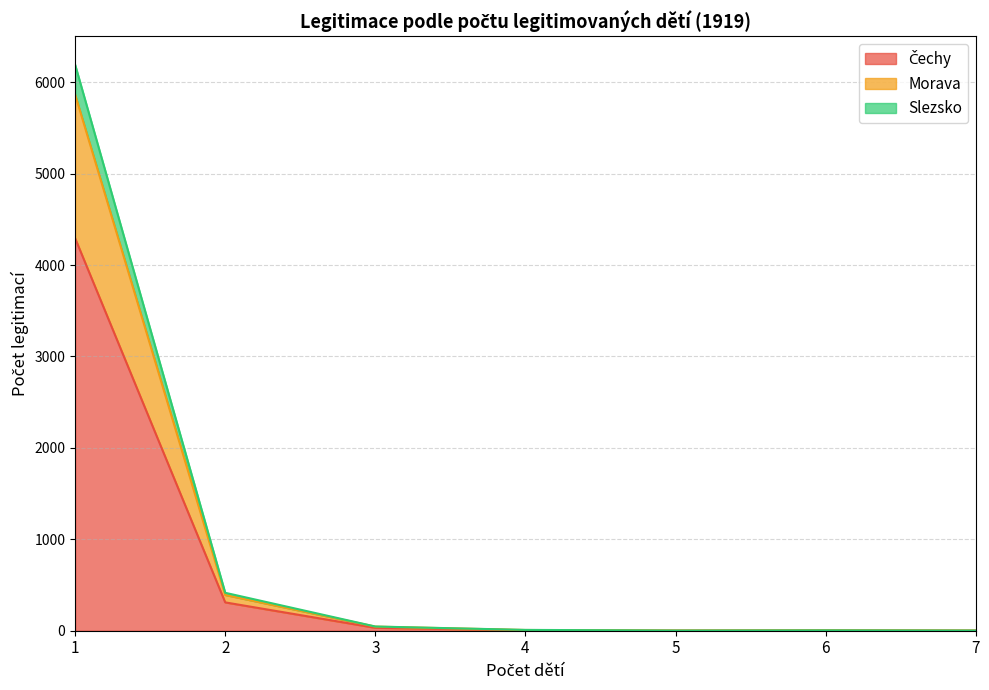

Does the chart have visible grid lines?

Yes